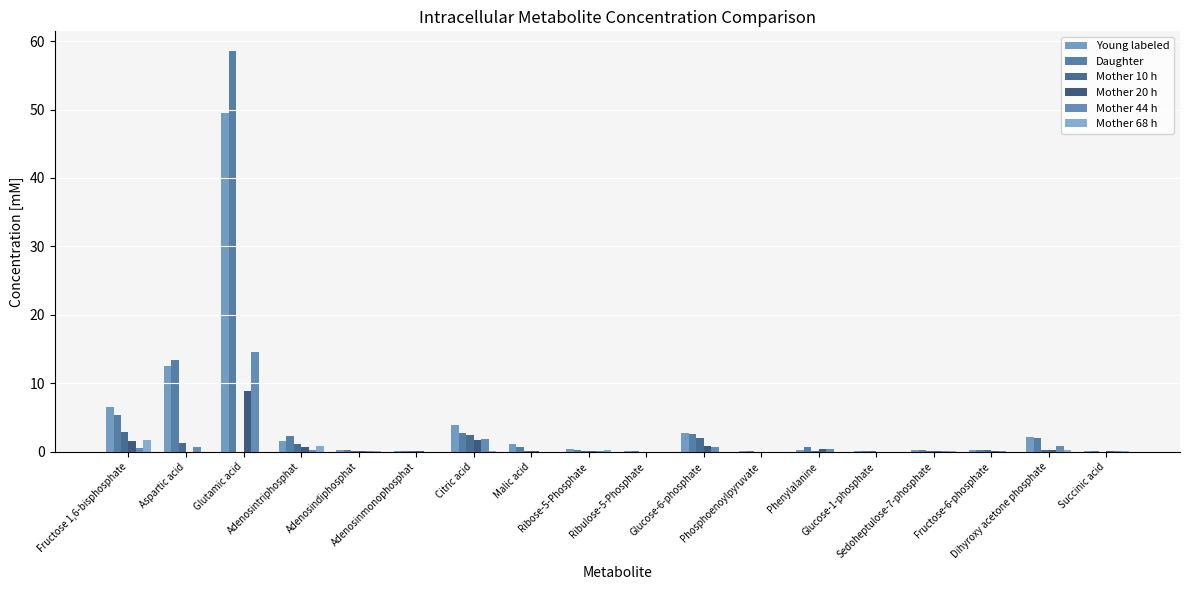

How many data points does each series have?

18